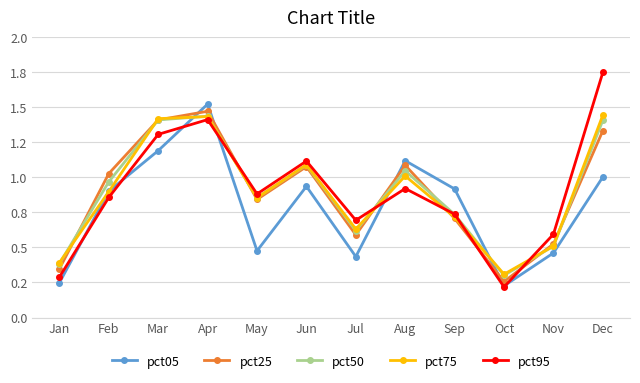

Does the chart display data point markers on the line(s)?

Yes